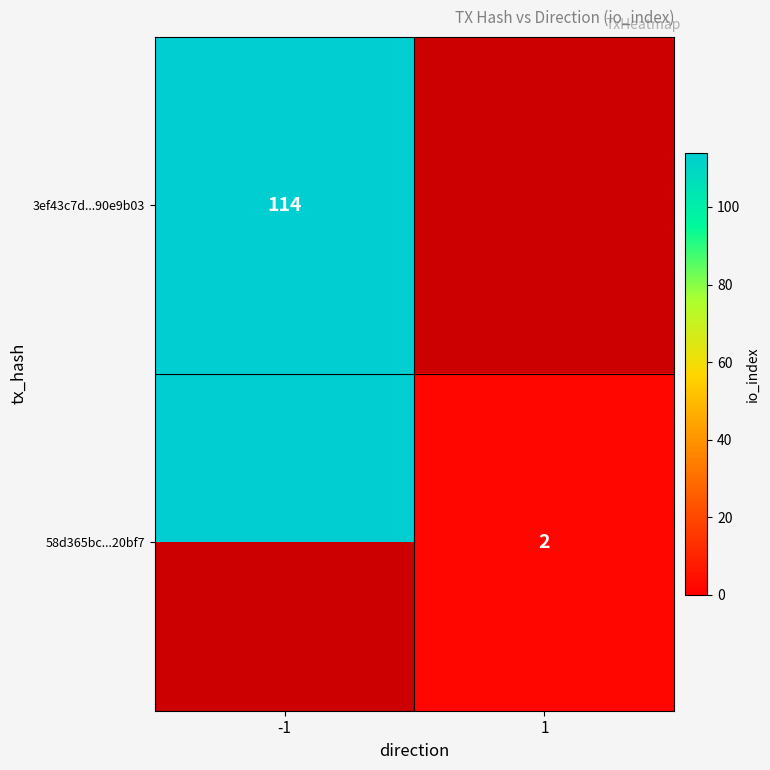

Where is 3ef43c7d...90e9b03 nearest to the value 114?

-1